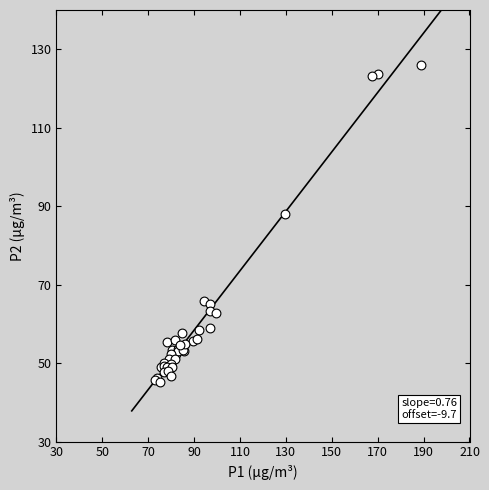

What Y value in the scatter plot is closest to 85?

87.9